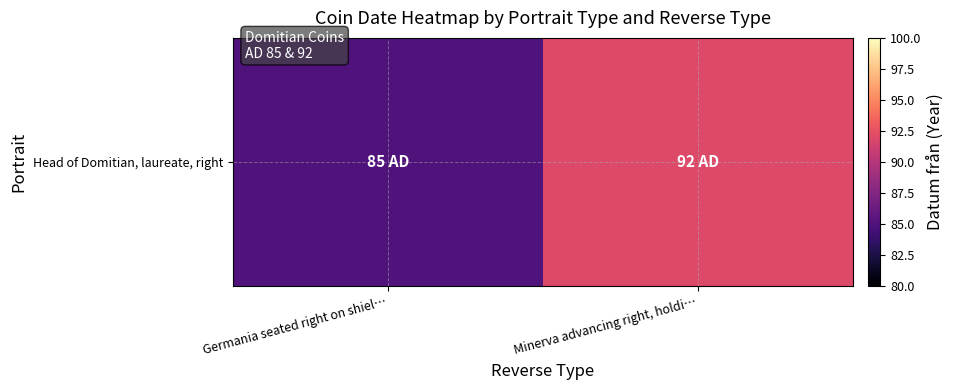

Is it true that the value at Germania seated right on shiel… is 118?

False